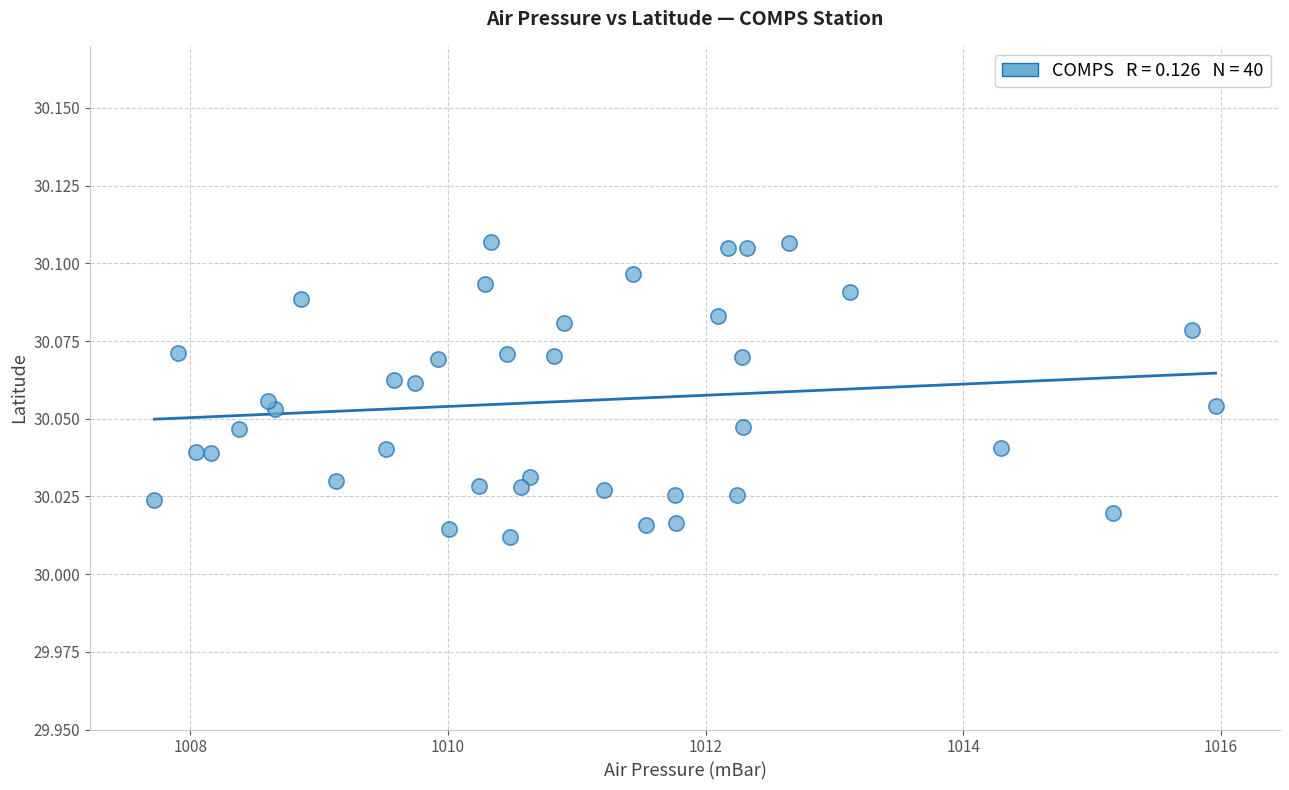

What is the range of X values (max minus min)?

8.2